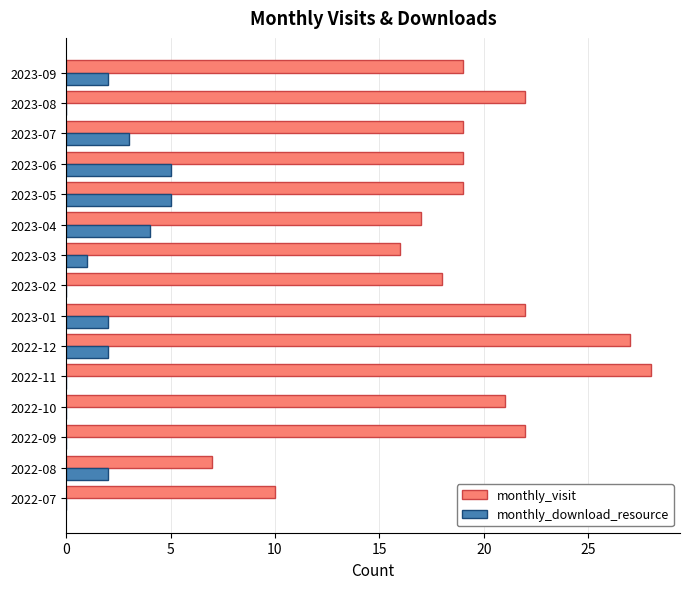

True or false: monthly_visit has a value of 10 at 2022-07.

True